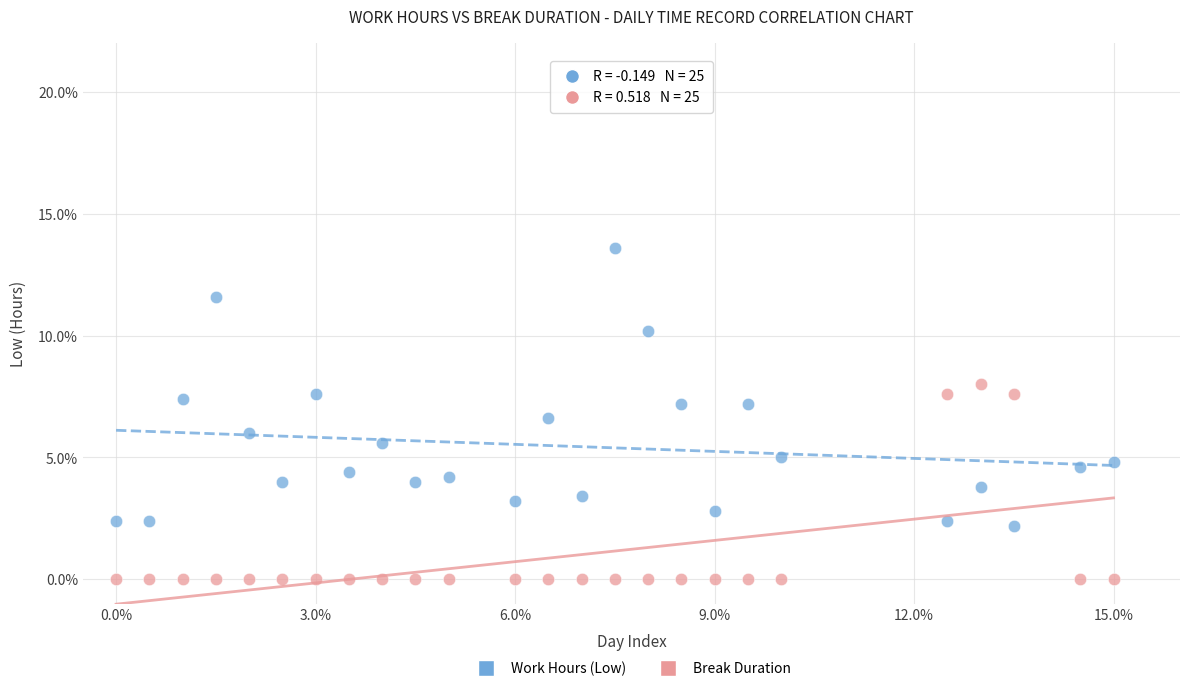

Across all data points, what is the range of X values (max minus min)?

15.0